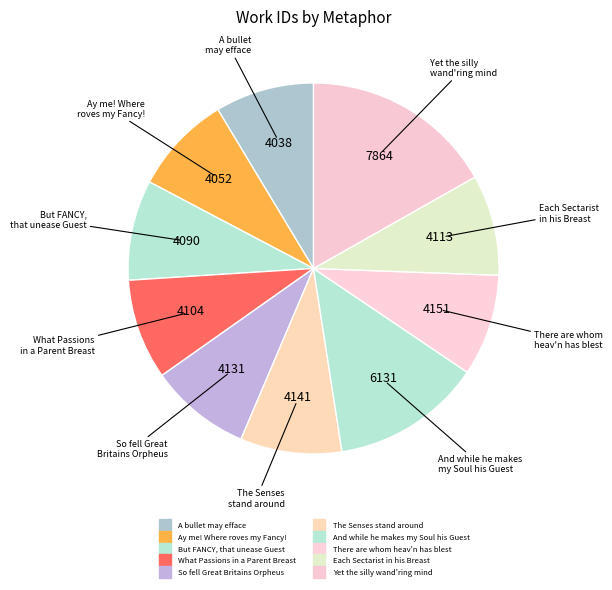

What is the change in value from But FANCY, that unease Guest to So fell Great Britains Orpheus?

+41